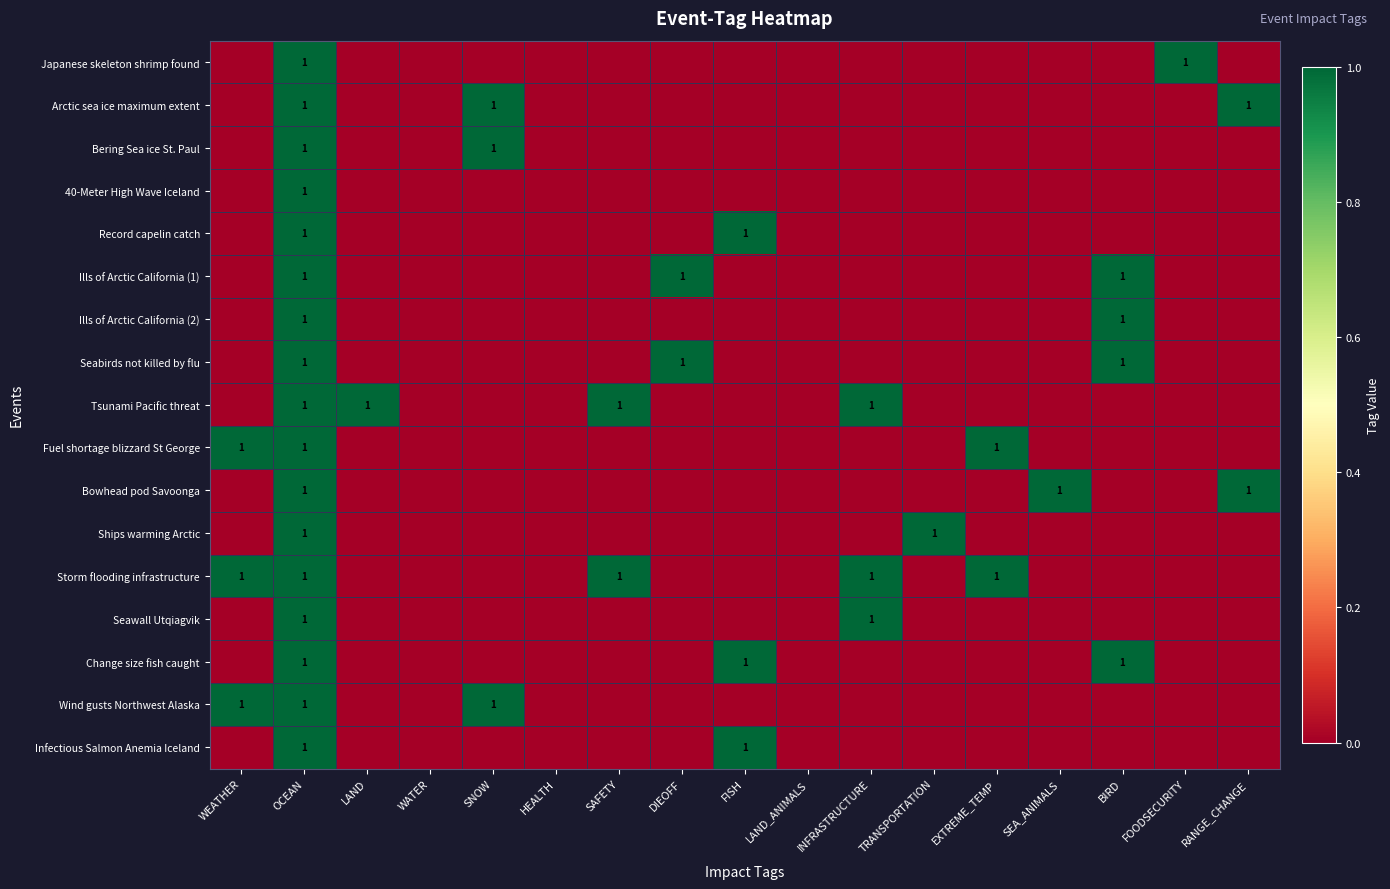

The Change size fish caught series shows 0 at OCEAN. True or false?

False